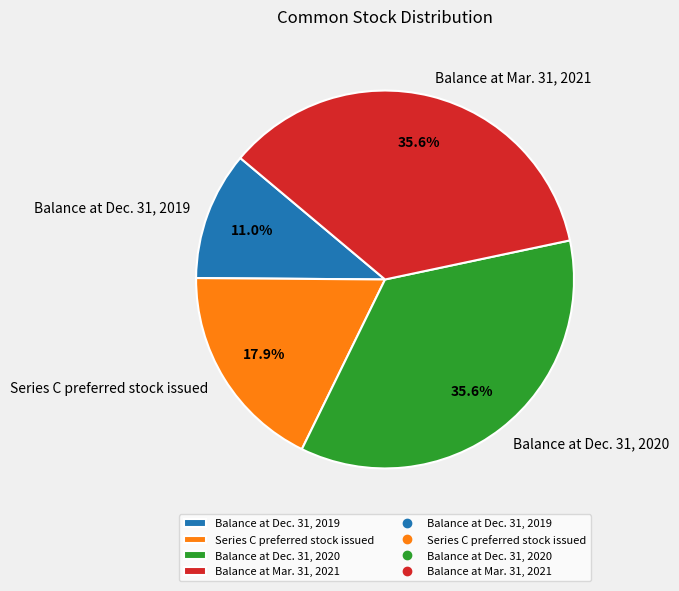

Which category has the smallest portion of the pie?

Balance at Dec. 31, 2019